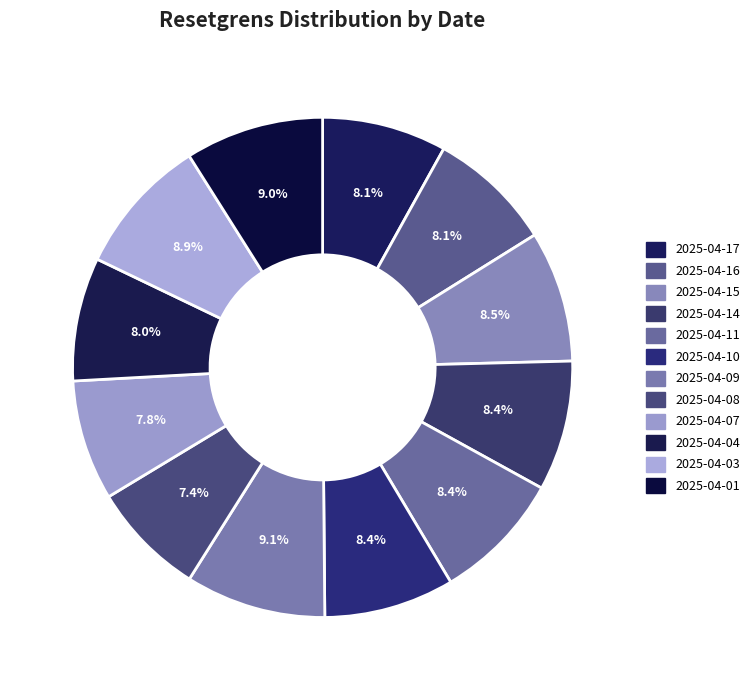

The 2025-04-11 slice represents 8% of the pie. True or false?

True